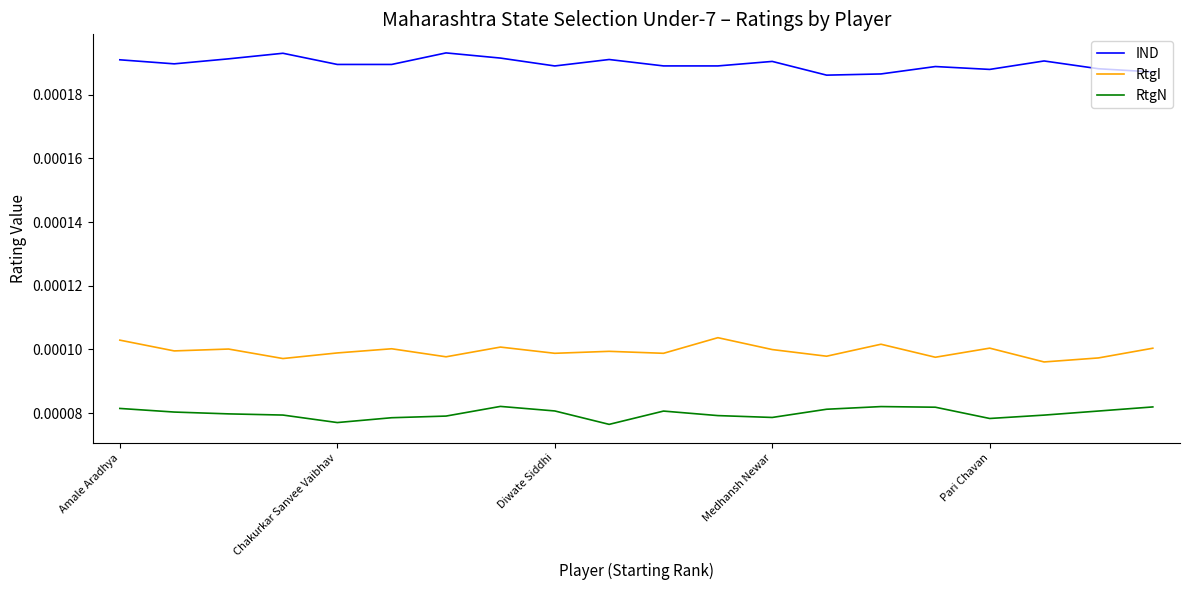

Which series has the largest total across all categories?

IND